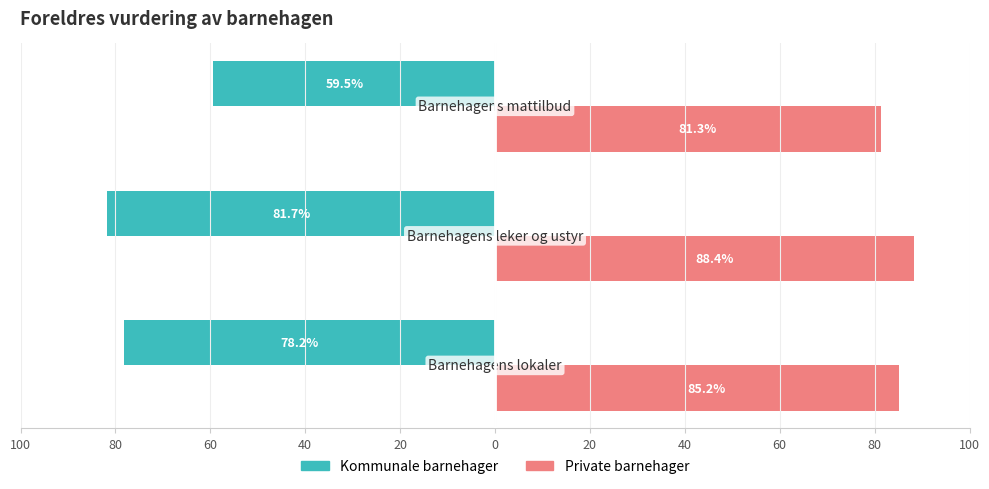

What are all the series names shown in the legend?

Kommunale barnehager, Private barnehager